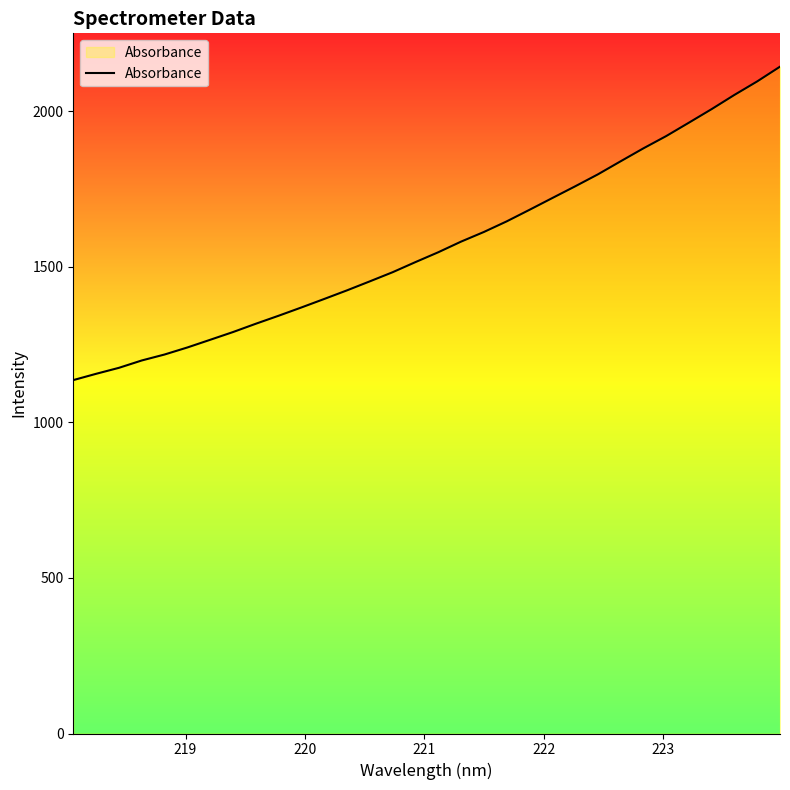

What is the smallest value displayed?

1136.0